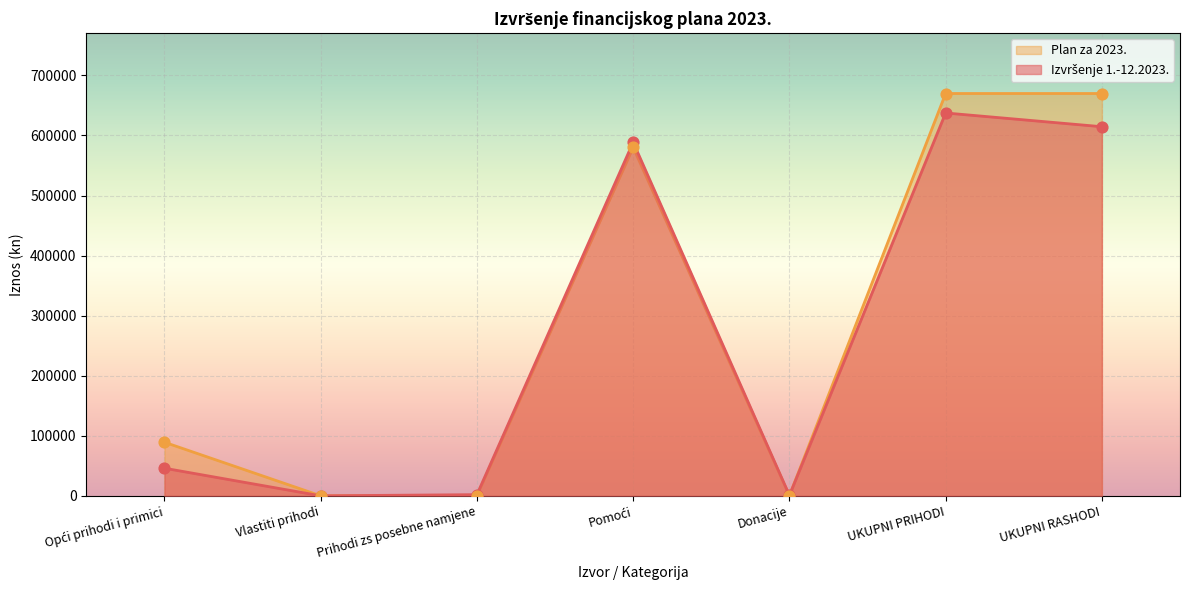

Which series has the largest total across all categories?

Plan za 2023.